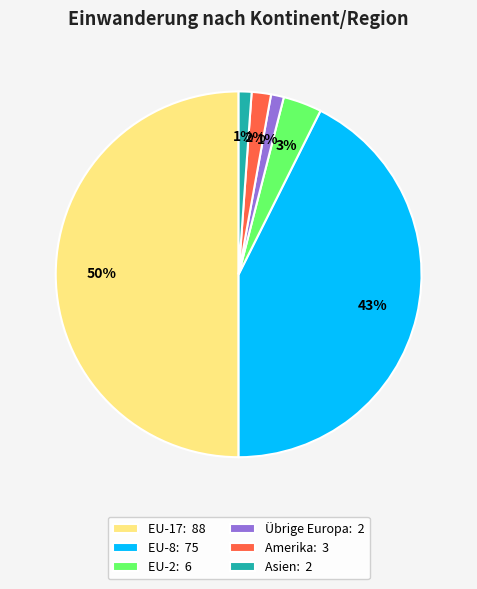

To the nearest percent, what is the difference between the largest and smallest slice percentages?

49%